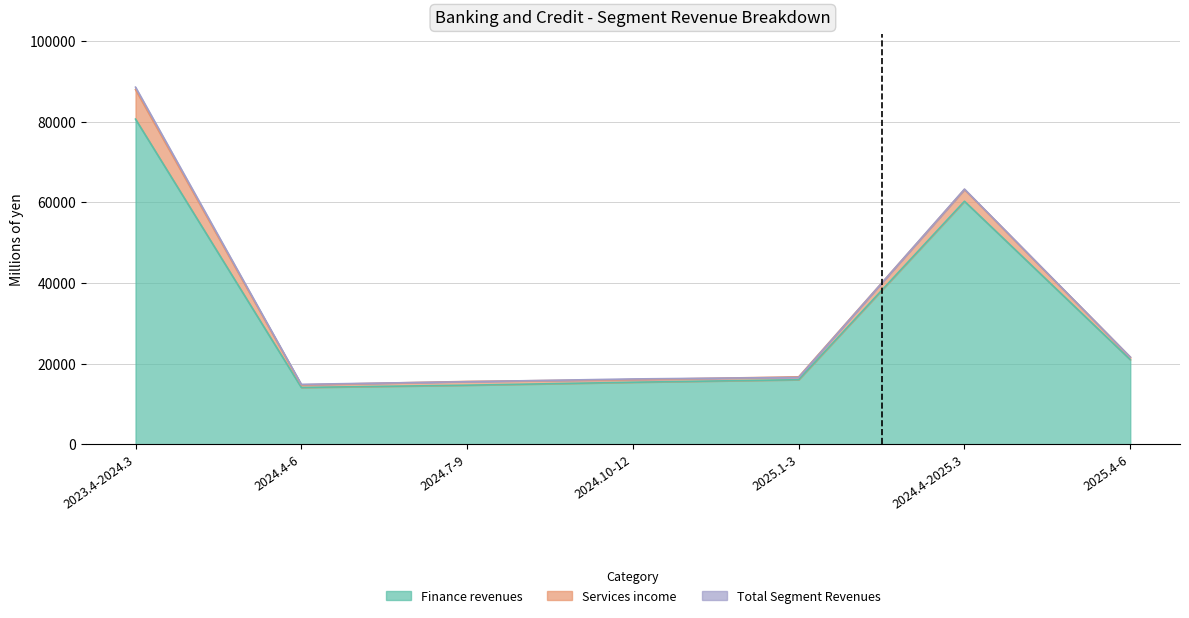

How many values in the Finance revenues series are below 16049?

3